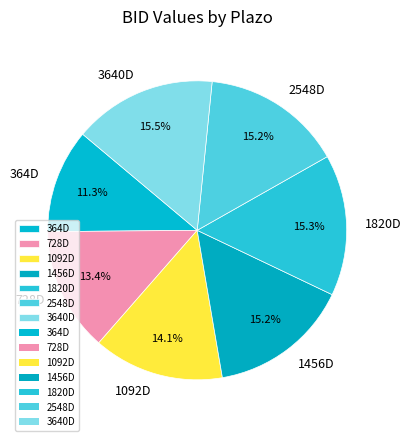

How many segments does this pie chart have?

7